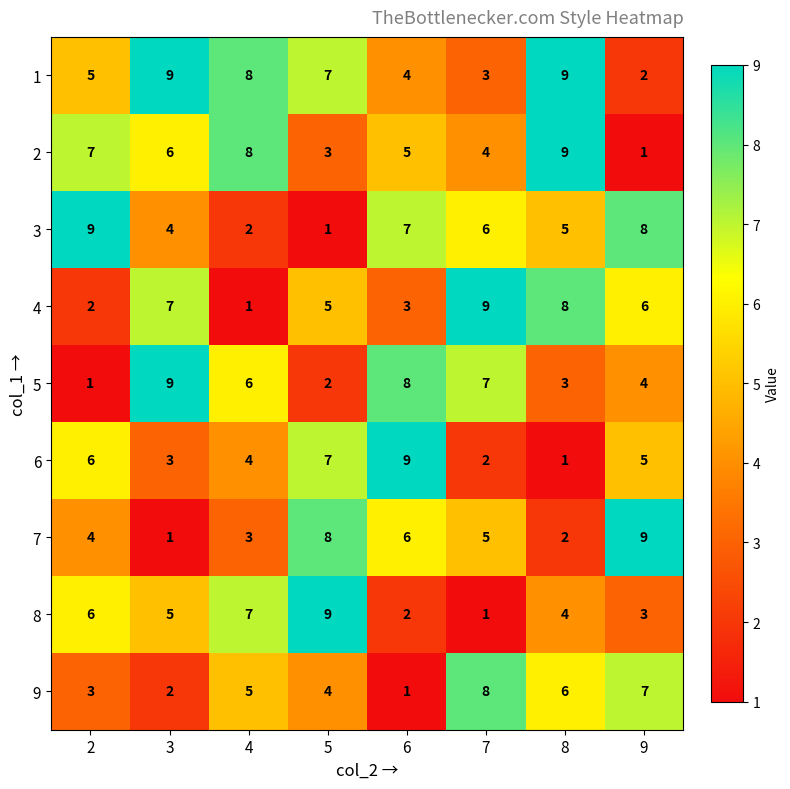

Which series has the largest total across all categories?

1